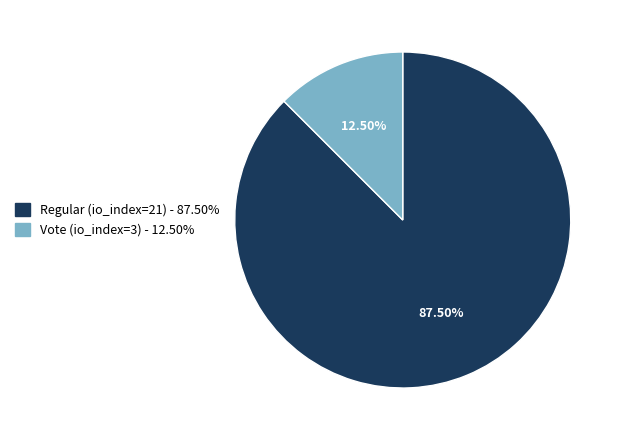

Combined, do Regular (io_index=21) and Vote (io_index=3) account for over 50%?

Yes